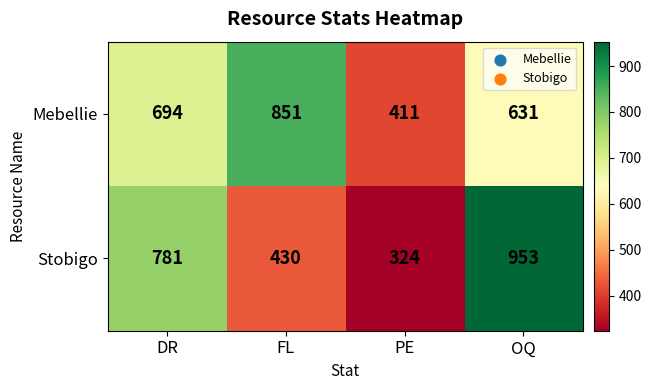

At which category is the sum across all series the highest?

OQ